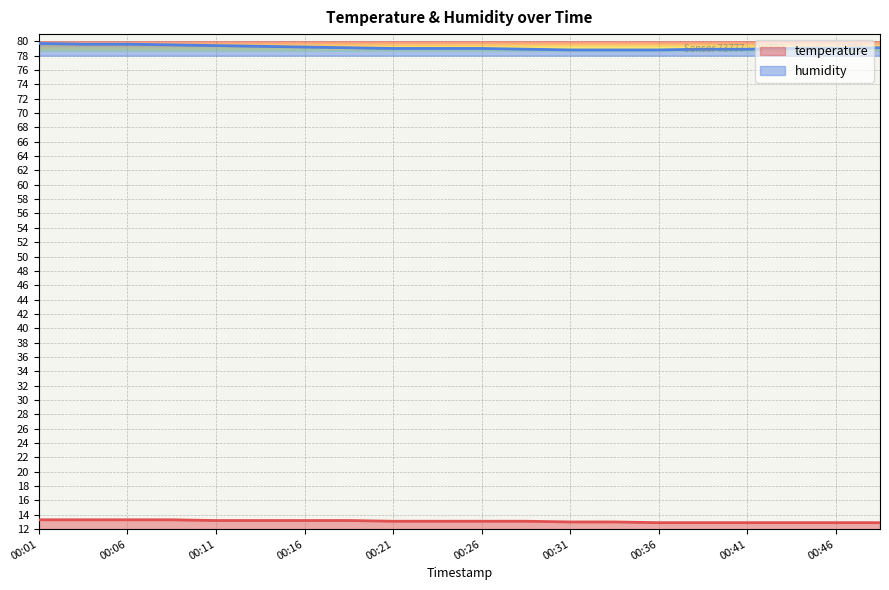

At which label does temperature first exceed 13?

00:01